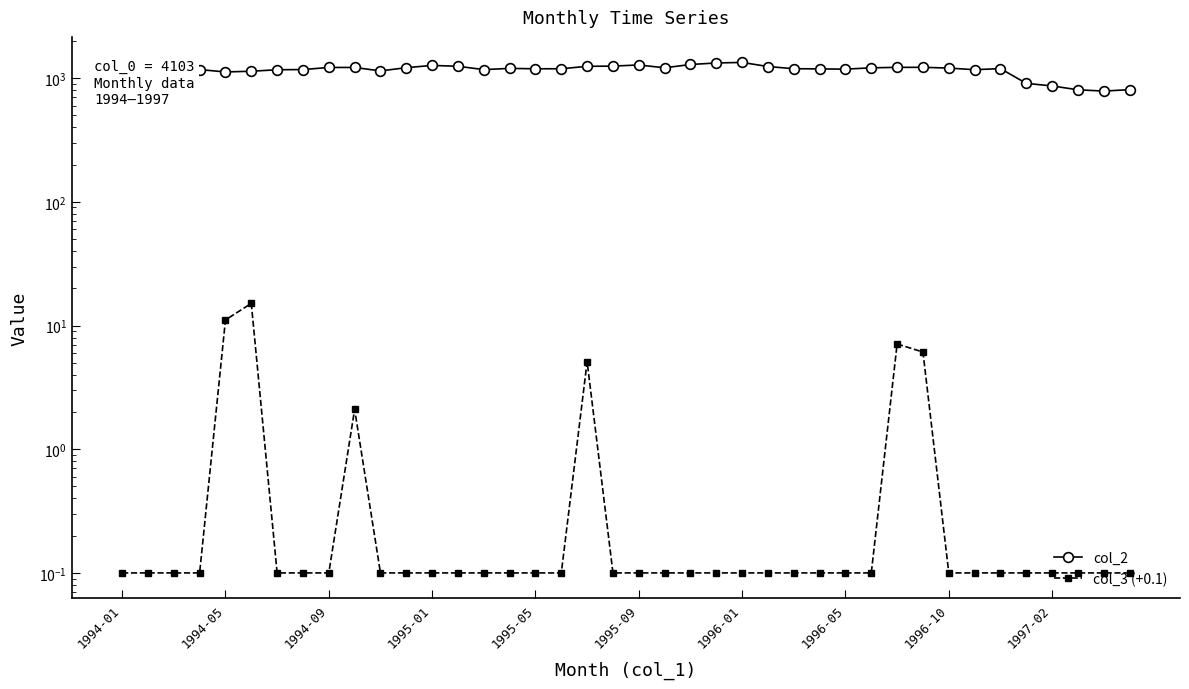

What is the difference between the col_2 values at 1996-01 and 1995-09?

32.0